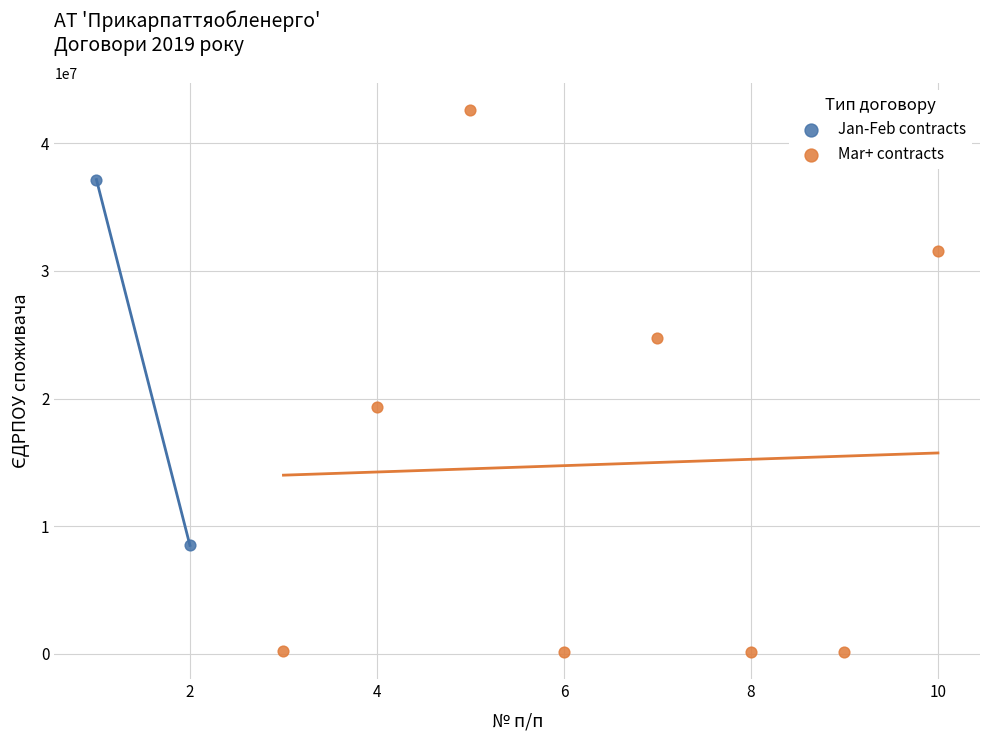

Which series reaches the maximum Y coordinate?

Mar+ contracts